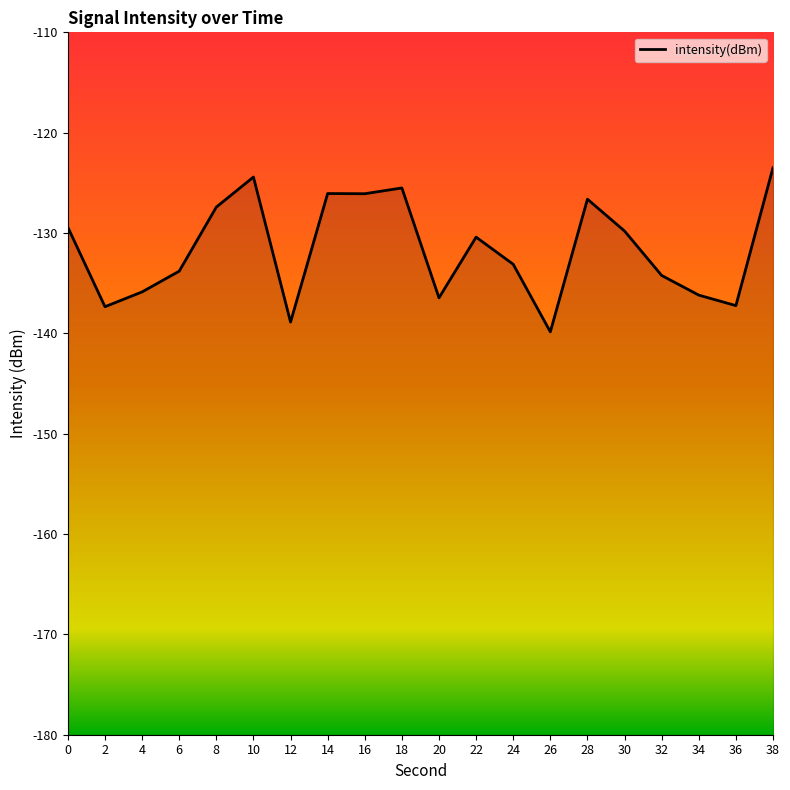

How many interior local peaks (higher than both neighbors) does the data have?

5